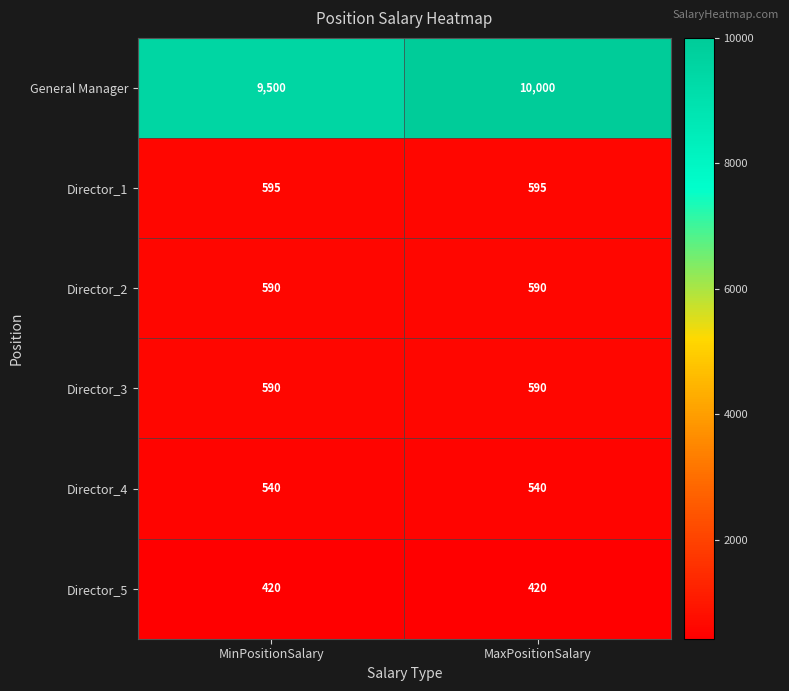

The value of Director_3 at MaxPositionSalary is 953. True or false?

False